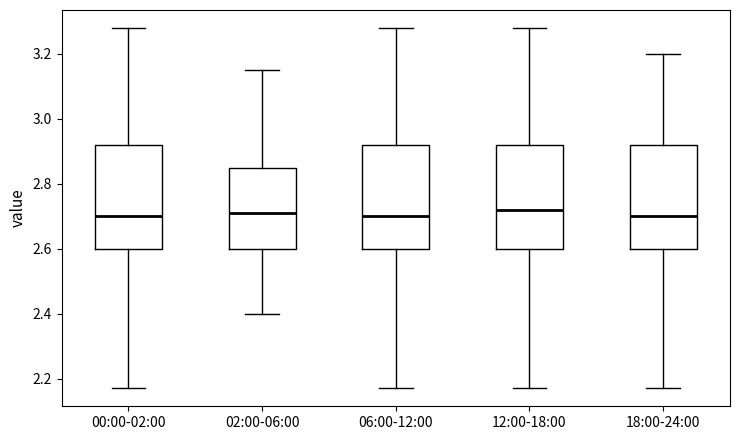

Where does the upper whisker of the box for 02:00-06:00 end on the y-axis? The values are not printed on the chart, so give them approximately, as read against the axis.

3.16